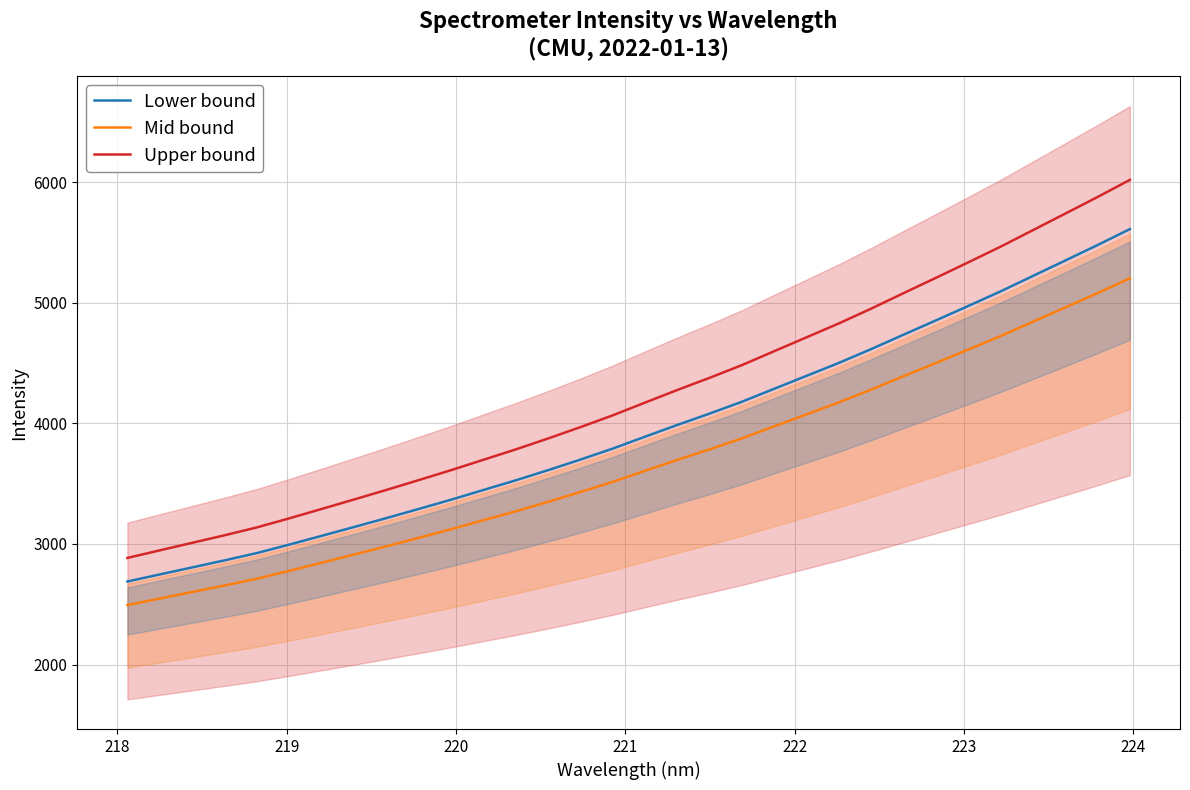

What is the minimum value for Lower bound?

2688.6